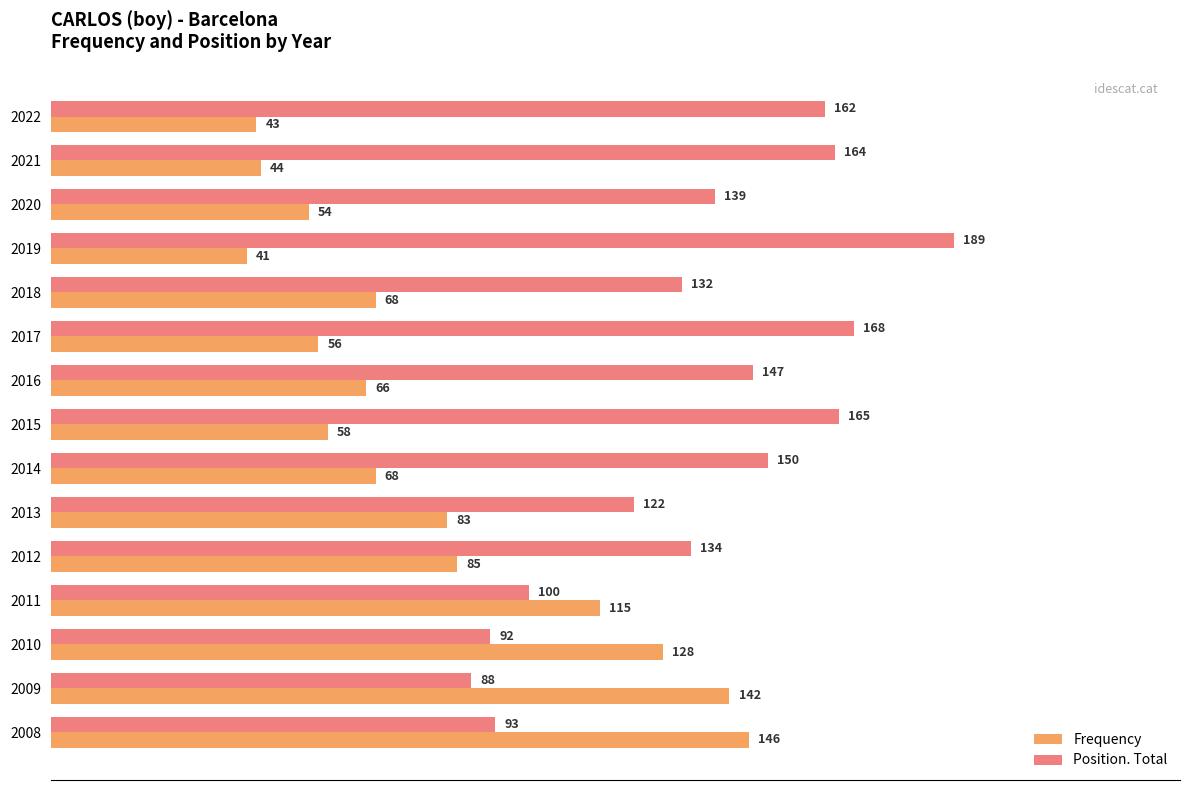

At which category is the sum across all series the highest?

2008